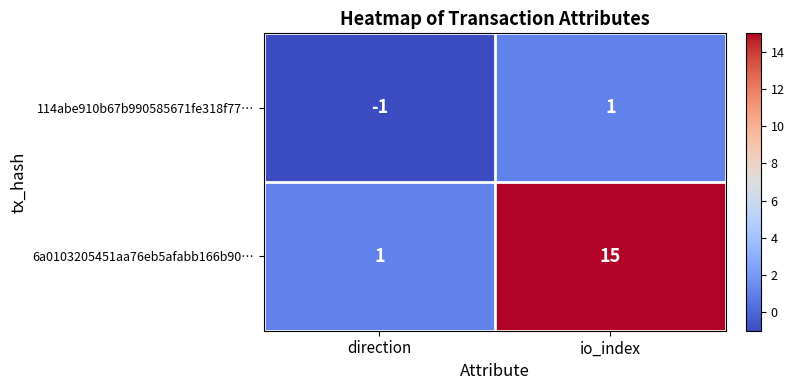

How many distinct data groups are displayed?

2